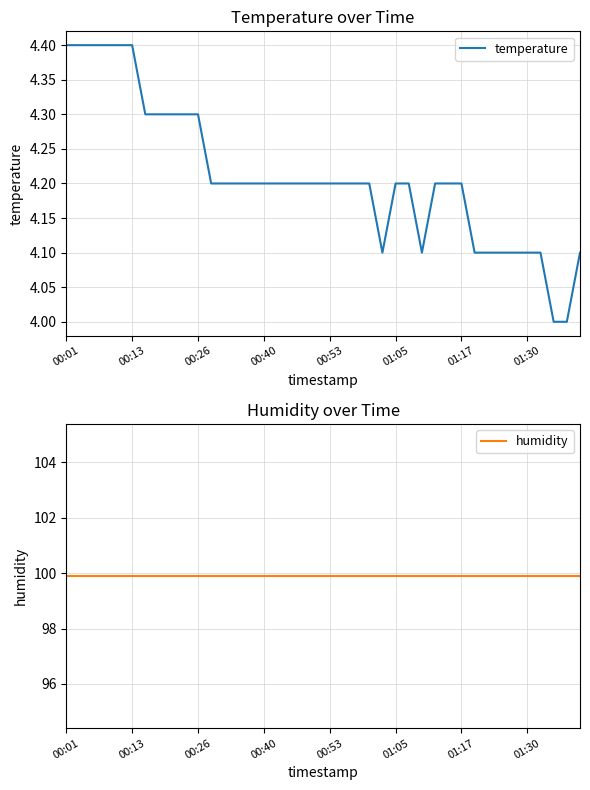

What is the total value across all series at 00:40?

104.1